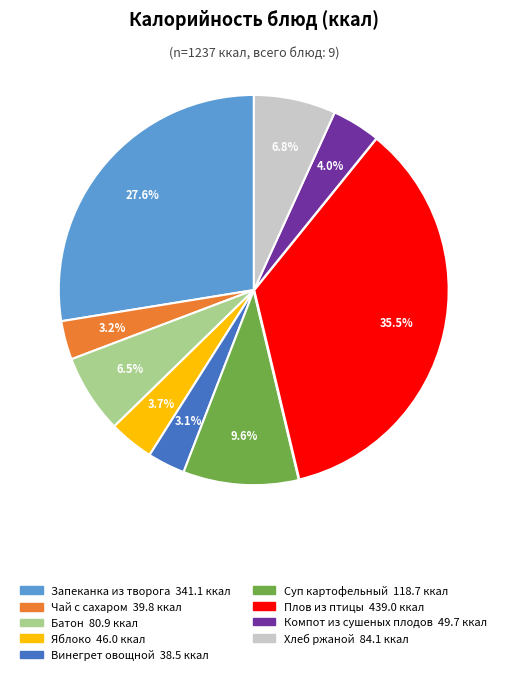

Does Компот из сушеных плодов represent more than half of the total?

No